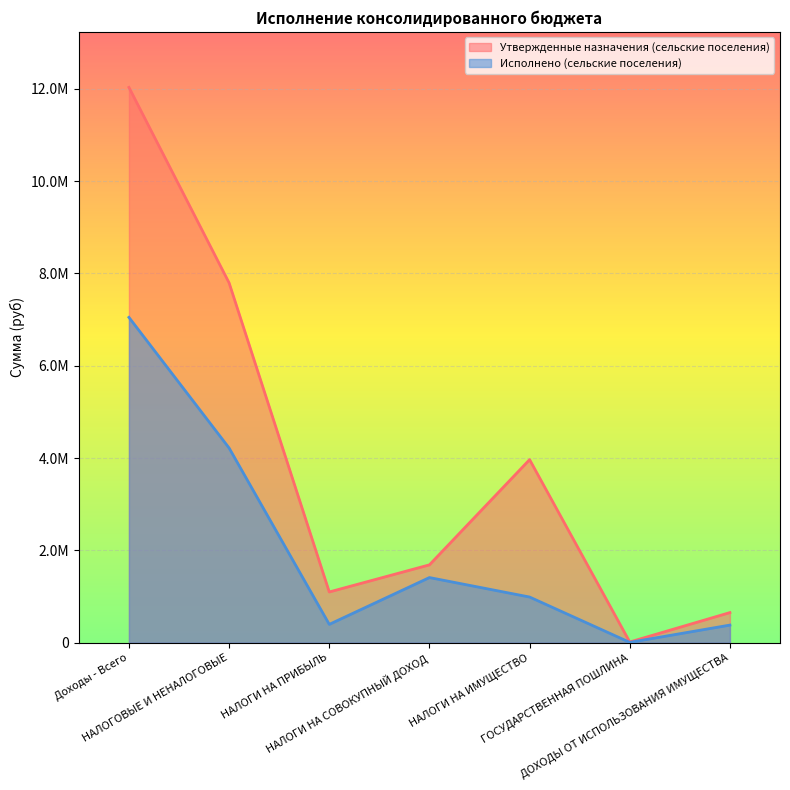

Count the number of categories in the chart.

7